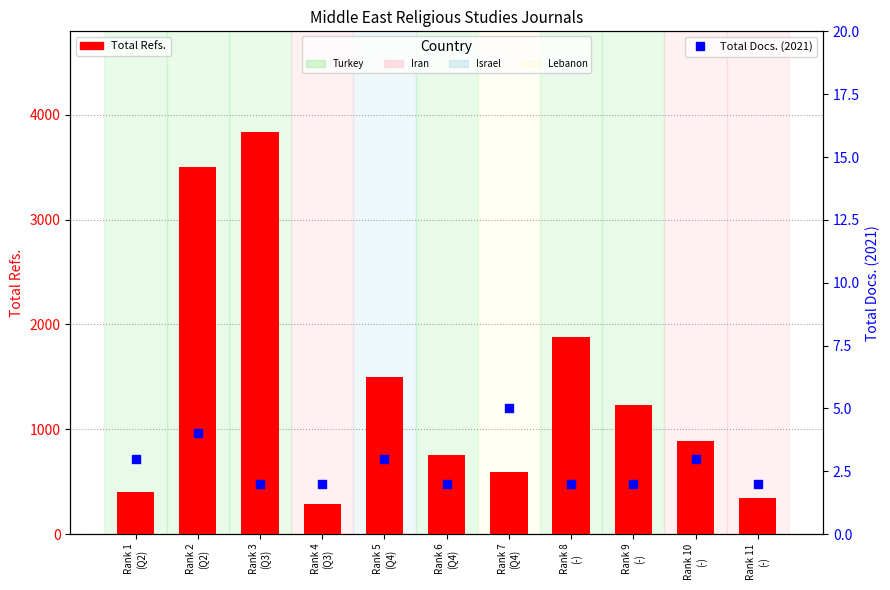

Which series has the largest total across all categories?

Total Refs.